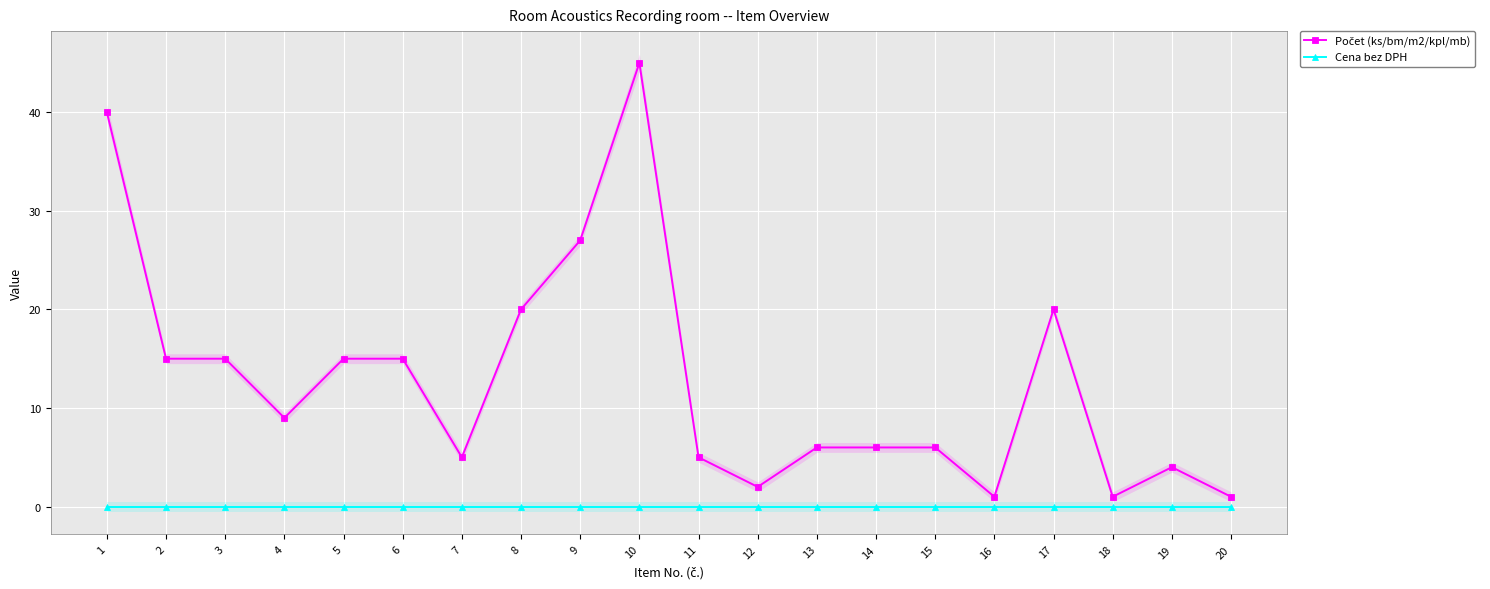

How many categories are shown in the chart?

20